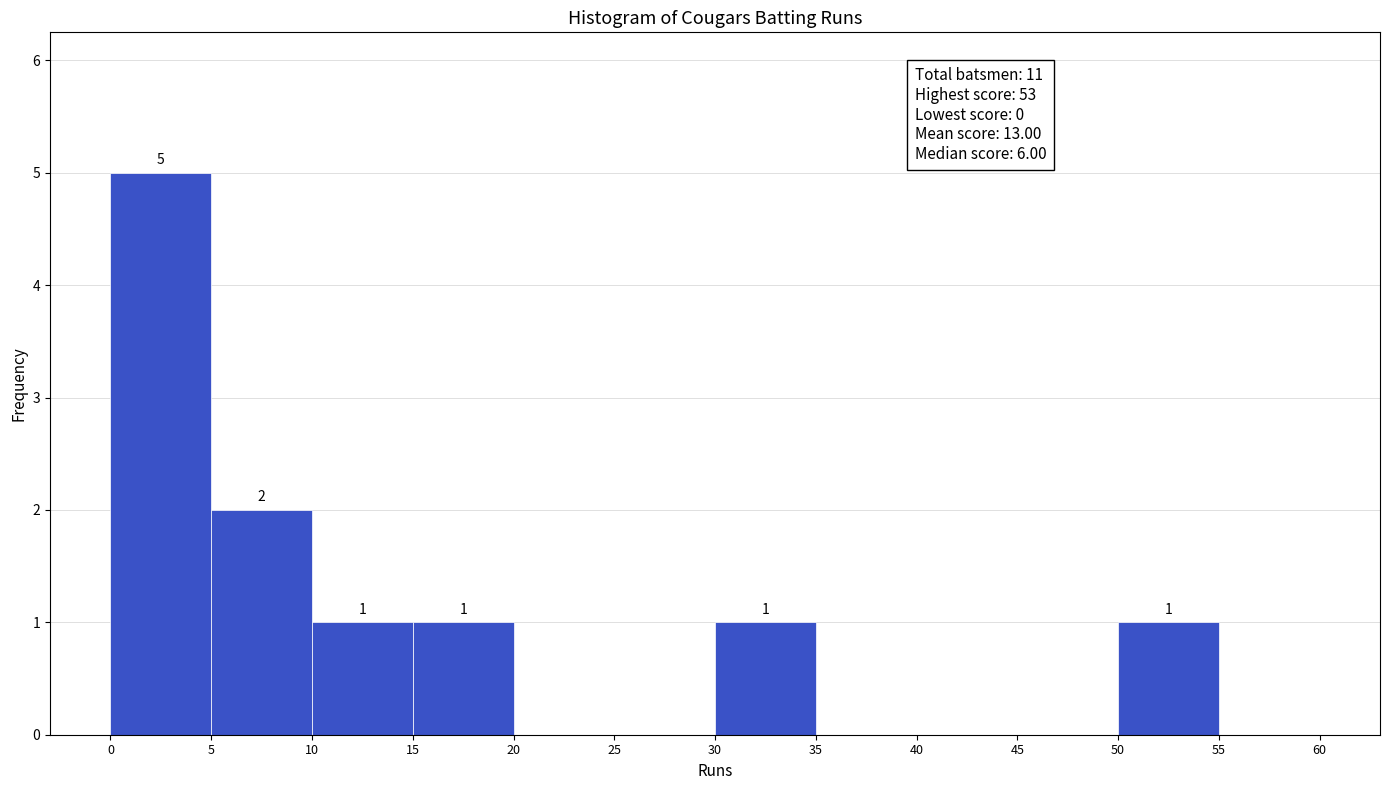

Which range on the x-axis has the tallest bar?

0 to 5